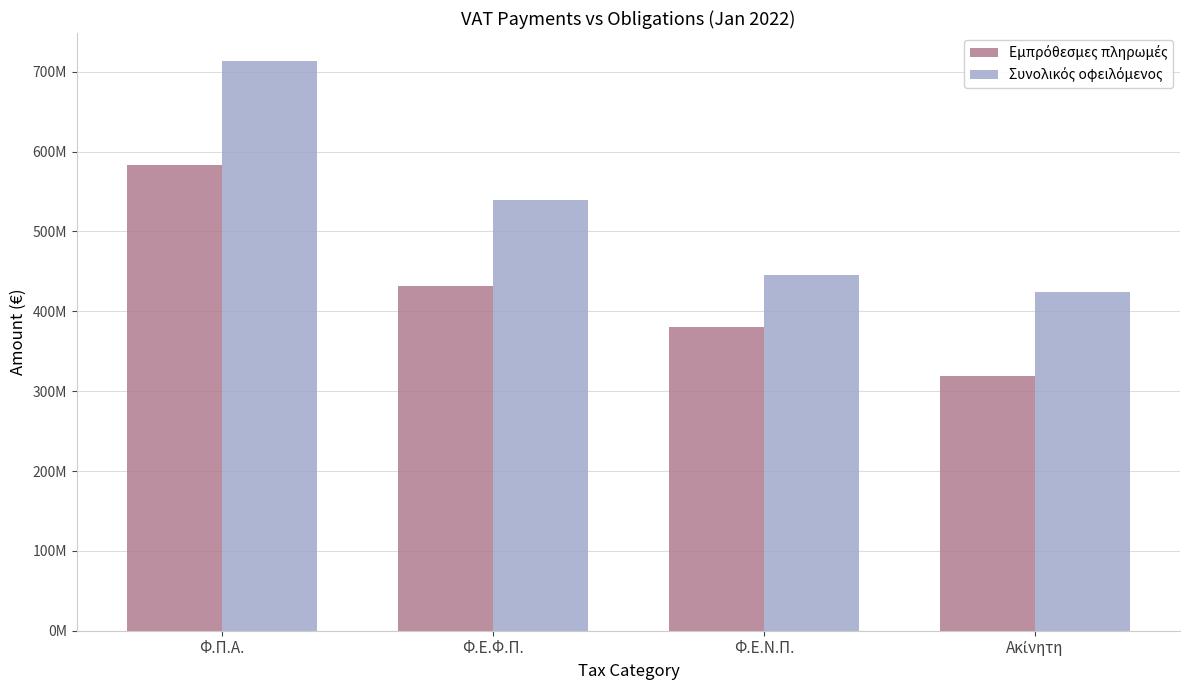

Which category has the lowest value in the Εμπρόθεσμες πληρωμές series?

Ακίνητη